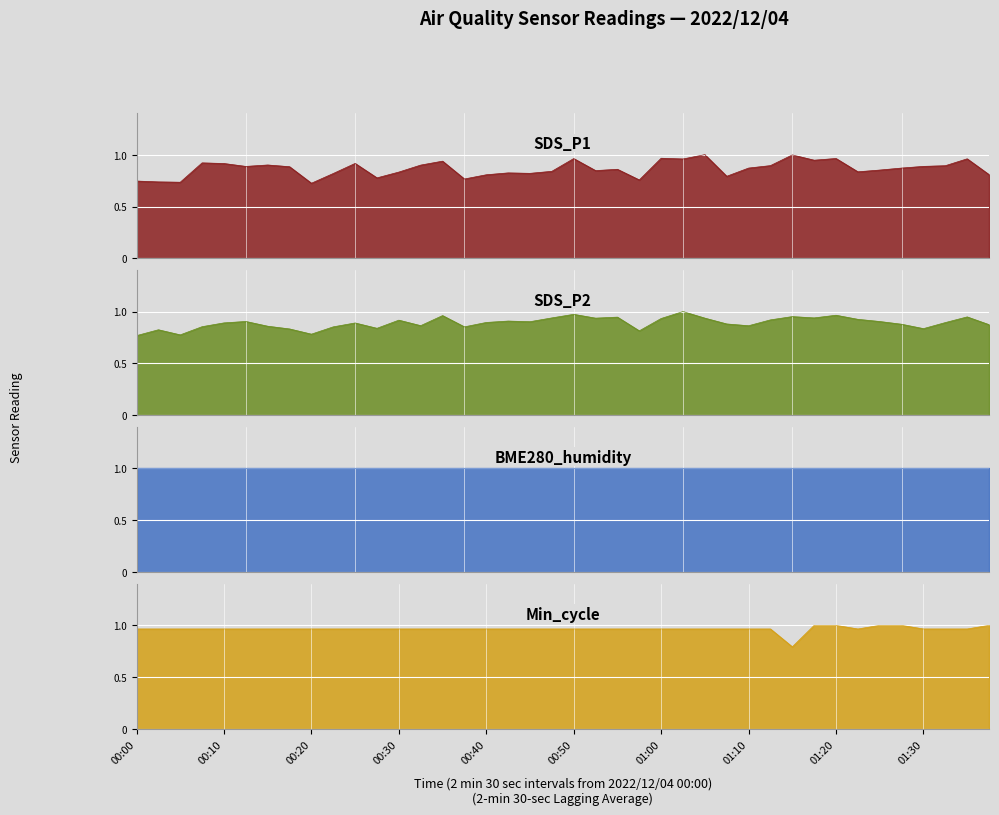

What is the sum of all SDS_P2 values?

35.6